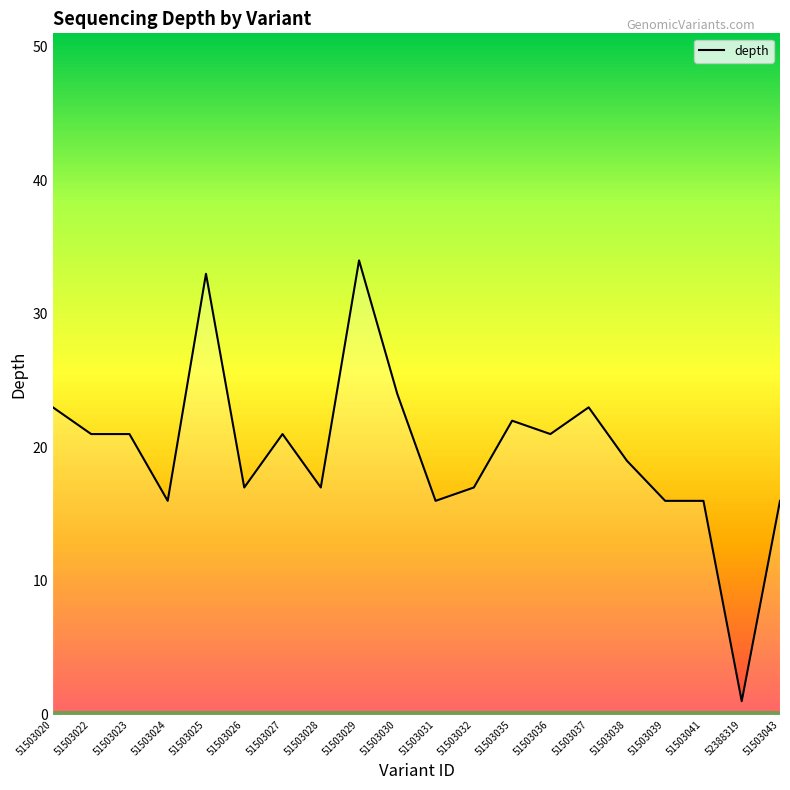

What is the difference between the values at 52388319 and 51503028?

16